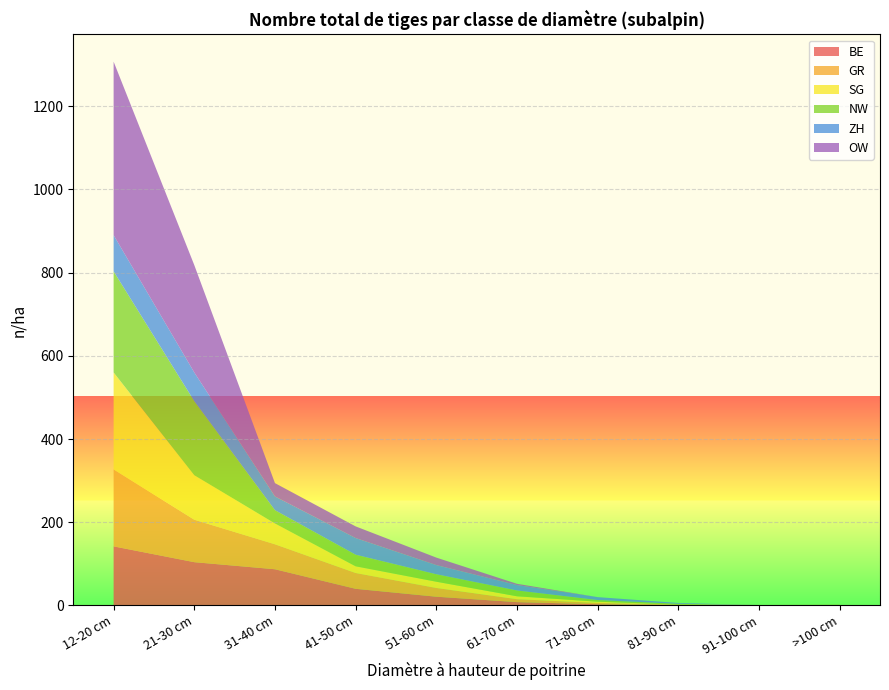

Reading left to right, extract all data points from this chart.

BE: 12-20 cm=142	21-30 cm=104	31-40 cm=87	41-50 cm=40	51-60 cm=21	61-70 cm=8	71-80 cm=3	81-90 cm=1	91-100 cm=0	>100 cm=0
GR: 12-20 cm=185	21-30 cm=102	31-40 cm=60	41-50 cm=38	51-60 cm=21	61-70 cm=7	71-80 cm=3	81-90 cm=1	91-100 cm=0	>100 cm=0
SG: 12-20 cm=233	21-30 cm=107	31-40 cm=50	41-50 cm=16	51-60 cm=15	61-70 cm=7	71-80 cm=3	81-90 cm=0	91-100 cm=1	>100 cm=1
NW: 12-20 cm=243	21-30 cm=178	31-40 cm=32	41-50 cm=28	51-60 cm=18	61-70 cm=14	71-80 cm=4	81-90 cm=2	91-100 cm=0	>100 cm=1
ZH: 12-20 cm=87	21-30 cm=69	31-40 cm=33	41-50 cm=40	51-60 cm=22	61-70 cm=13	71-80 cm=7	81-90 cm=2	91-100 cm=0	>100 cm=0
OW: 12-20 cm=417	21-30 cm=258	31-40 cm=32	41-50 cm=28	51-60 cm=18	61-70 cm=3	71-80 cm=0	81-90 cm=0	91-100 cm=0	>100 cm=0